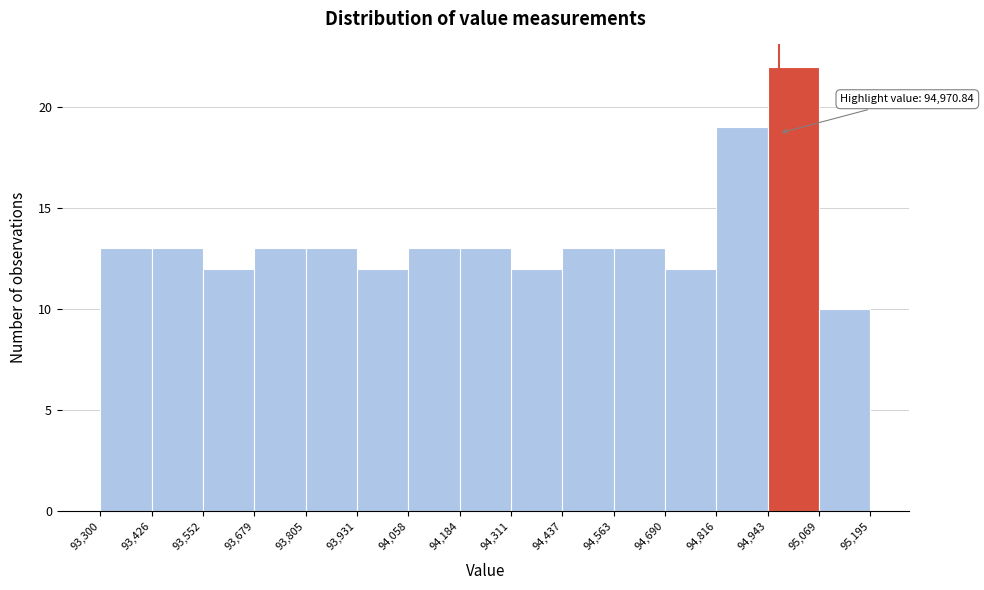

Over which range of the x-axis is the bar tallest?

94,943 to 95,069